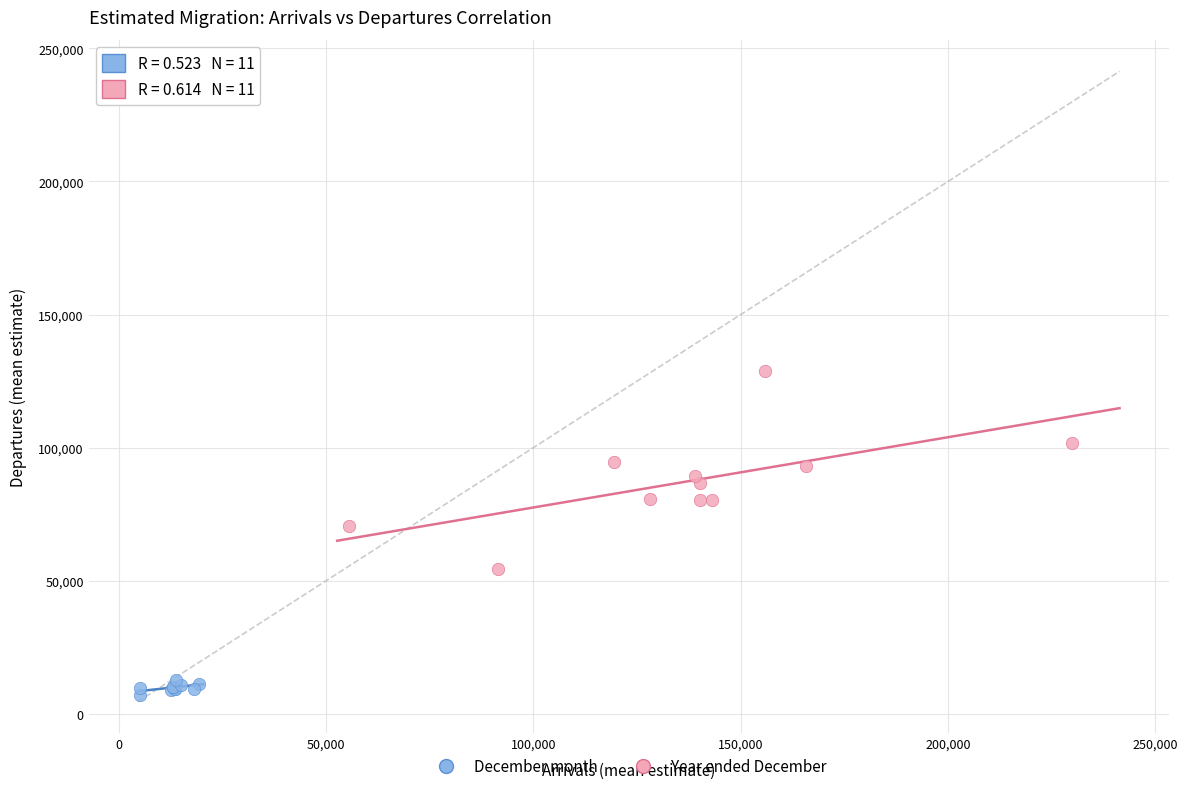

Which series has the widest spread of Y values?

Year ended December